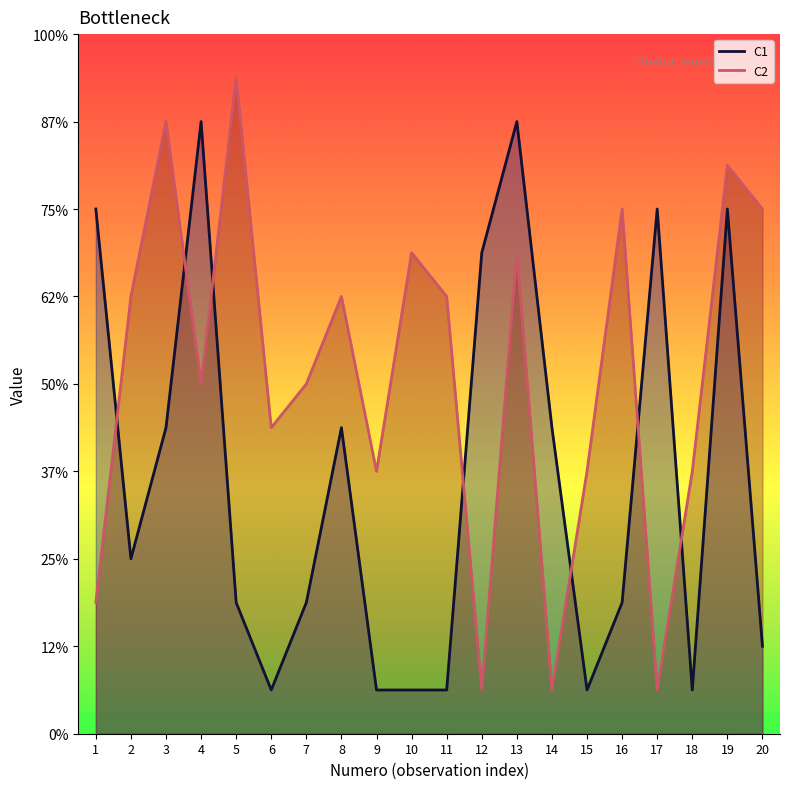

Reading left to right, extract all data points from this chart.

C1: 12	4	7	14	3	1	3	7	1	1	1	11	14	7	1	3	12	1	12	2
C2: 3	10	14	8	15	7	8	10	6	11	10	1	11	1	6	12	1	6	13	12